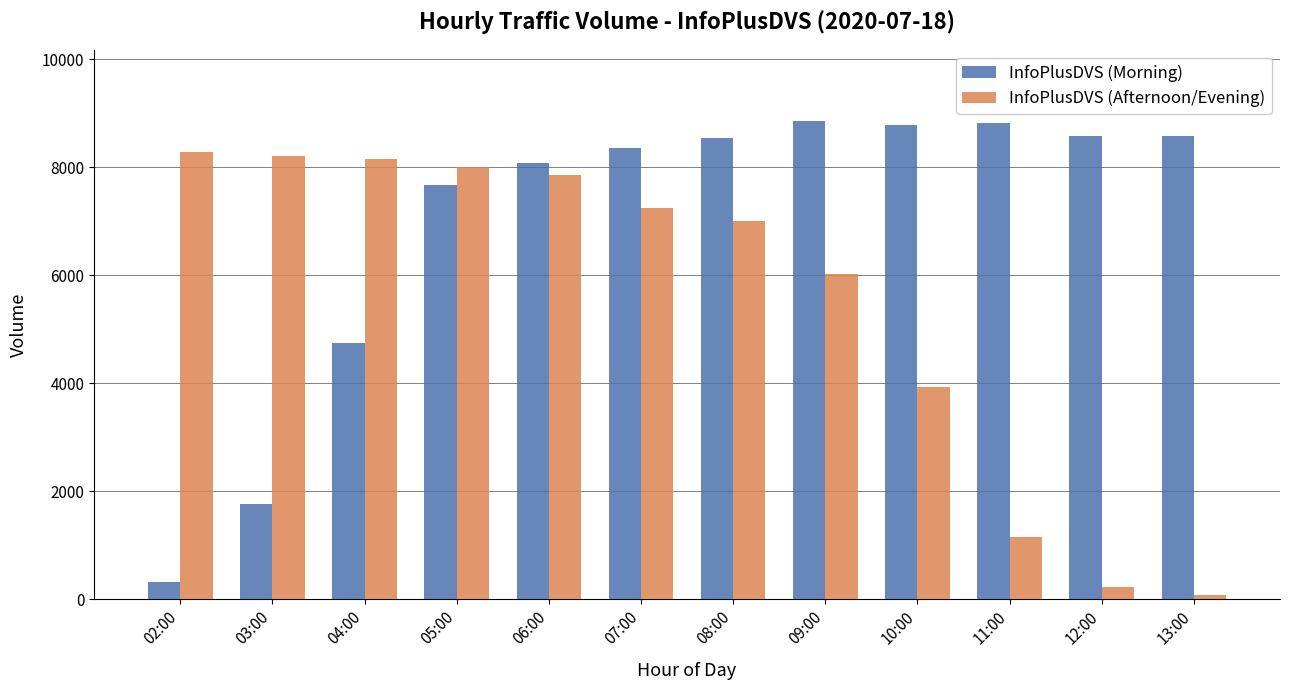

Where is InfoPlusDVS (Afternoon/Evening) nearest to the value 4173?

10:00